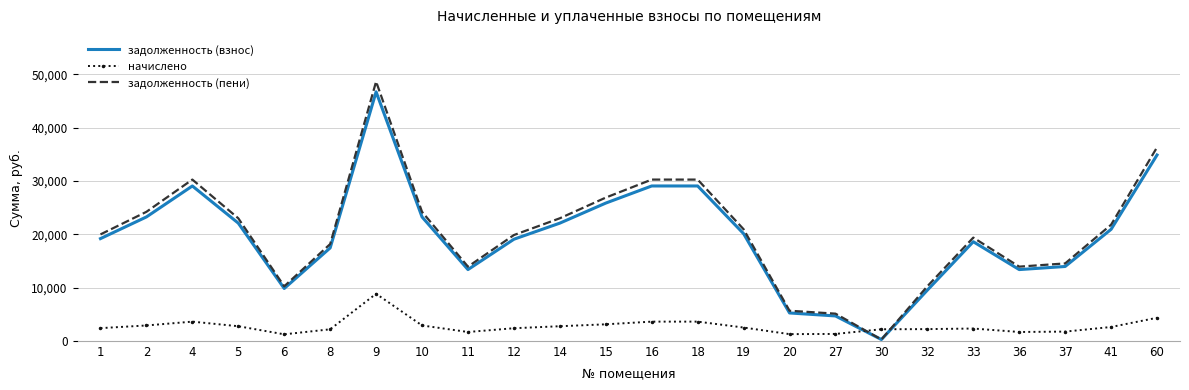

What is the maximum value for задолженность (взнос)?

46735.0